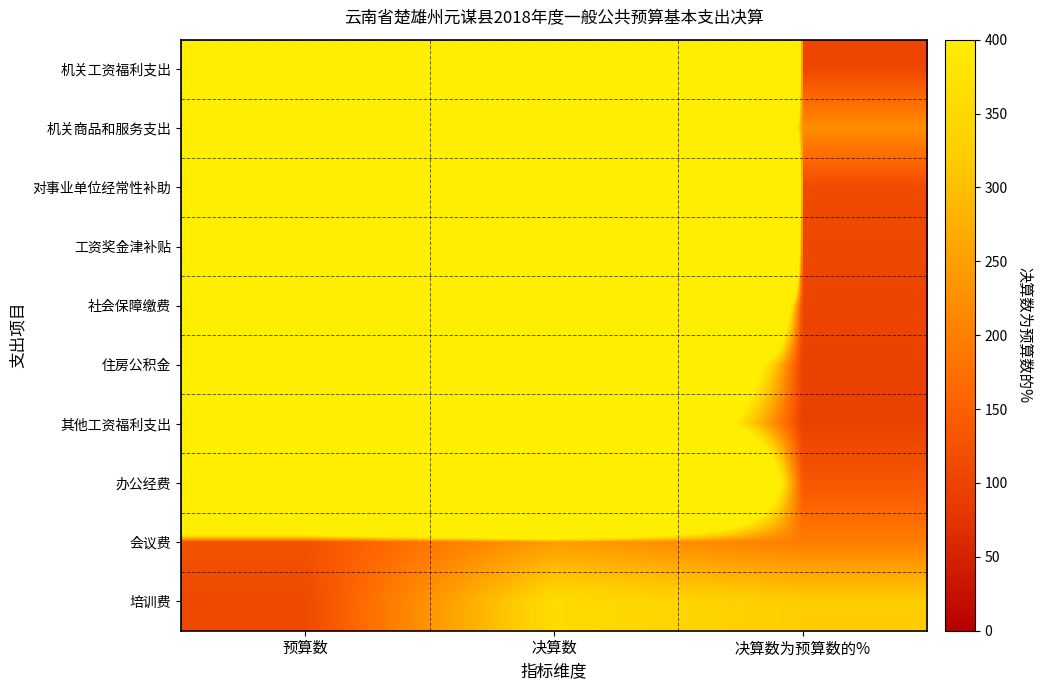

At 决算数为预算数的%, list the series in order from smallest to largest.

住房公积金, 其他工资福利支出, 社会保障缴费, 机关工资福利支出, 工资奖金津补贴, 对事业单位经常性补助, 办公经费, 会议费, 机关商品和服务支出, 培训费